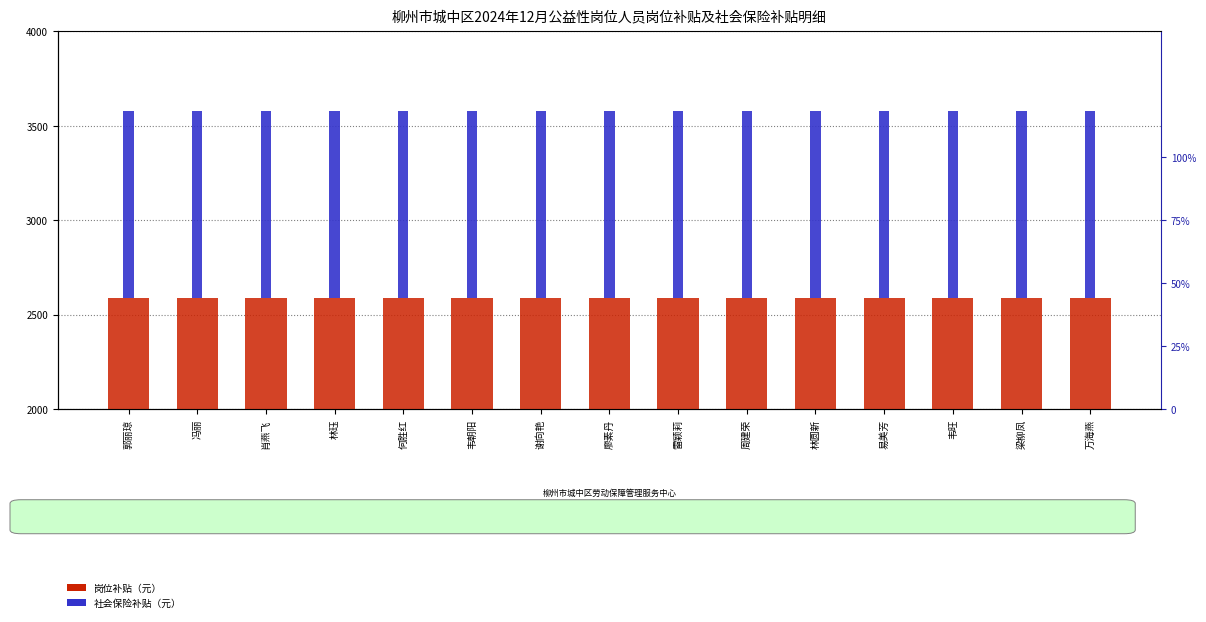

At how many categories does at least one series exceed 1596?

15